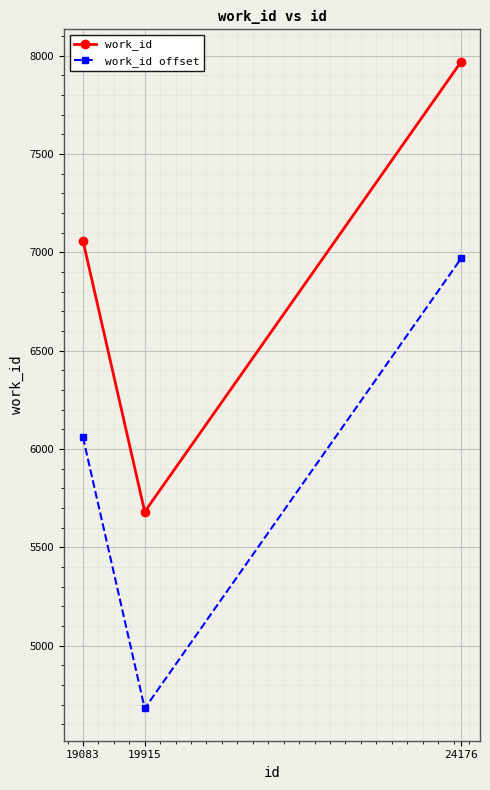

What is the lowest value of the work_id series?

5681